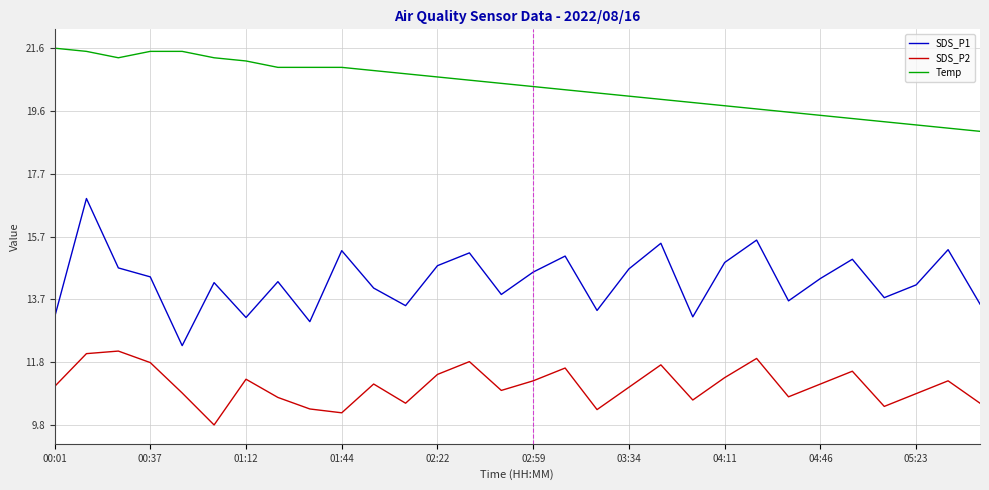

What are all the series names shown in the legend?

SDS_P1, SDS_P2, Temp